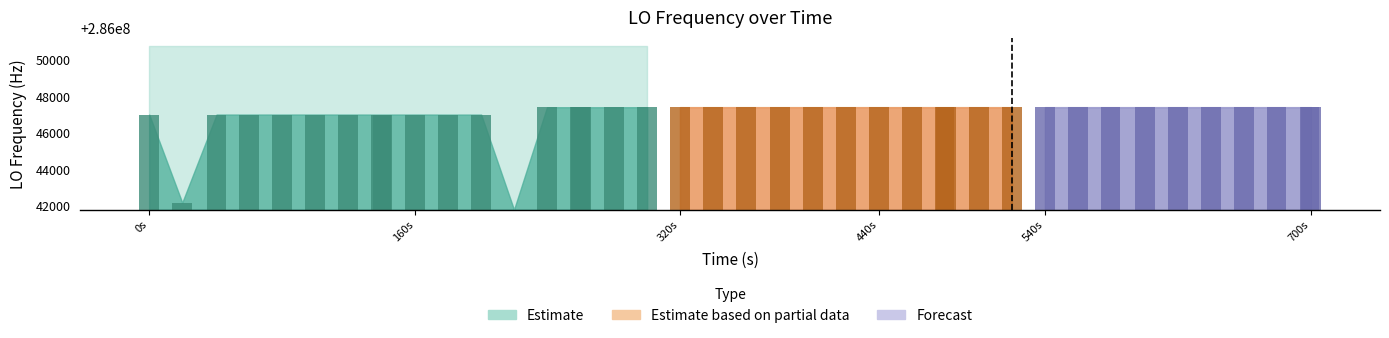

What is the difference between the second highest and minimum values?

5601.1